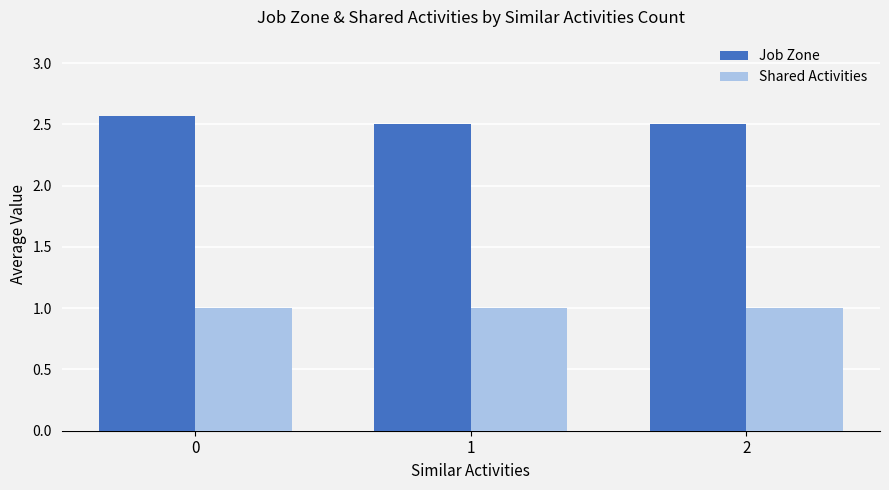

Is it true that Job Zone equals 0.9 at 0?

False